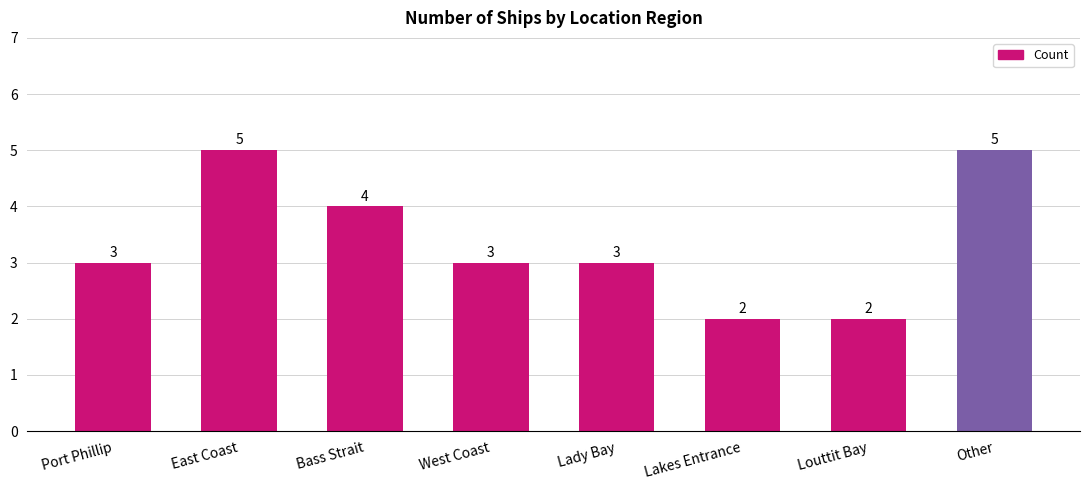

What is the maximum value shown in the chart?

5